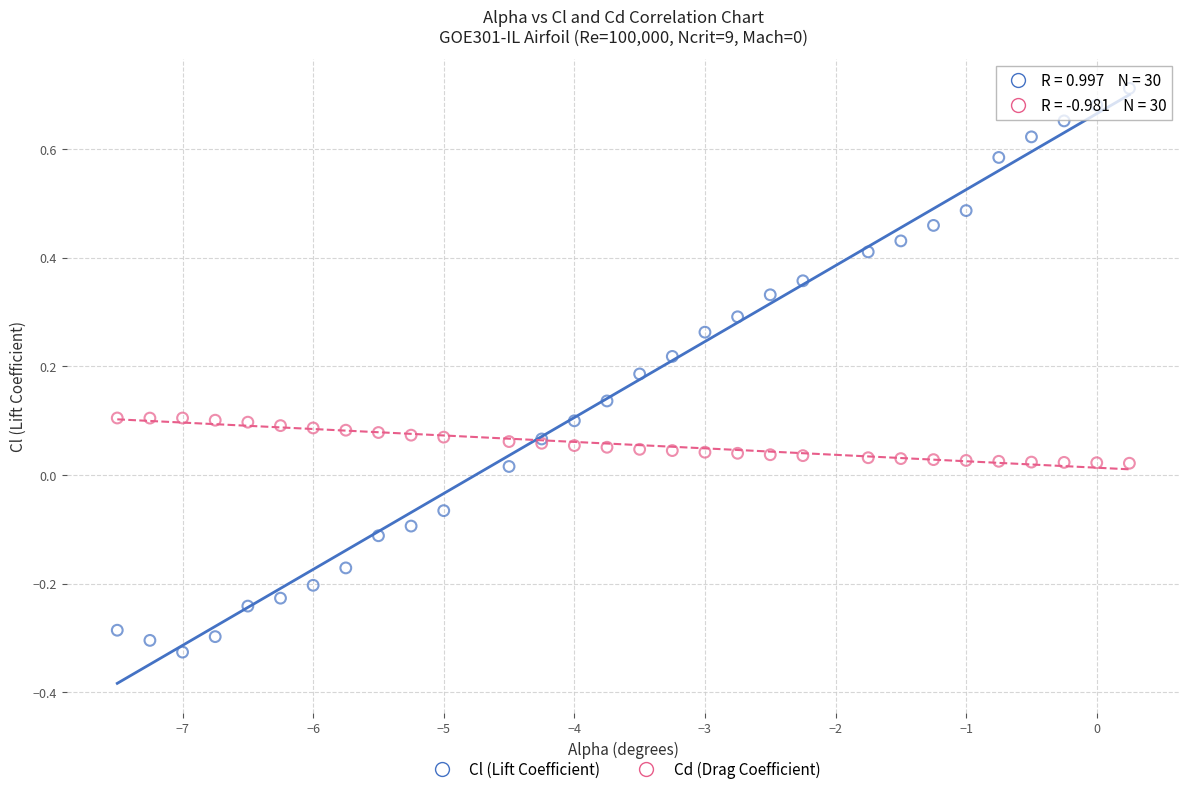

Which series contains the highest Y value?

Cl (Lift Coefficient)